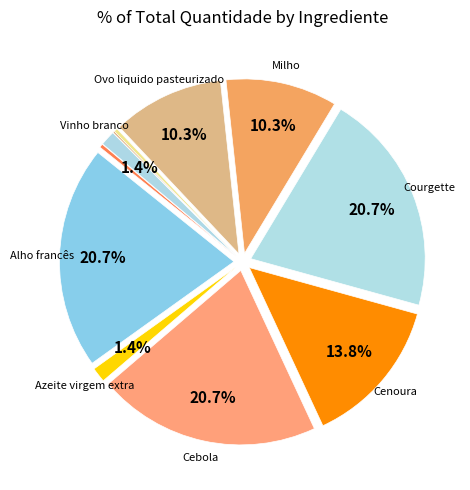

Which slice is the largest?

Alho francês